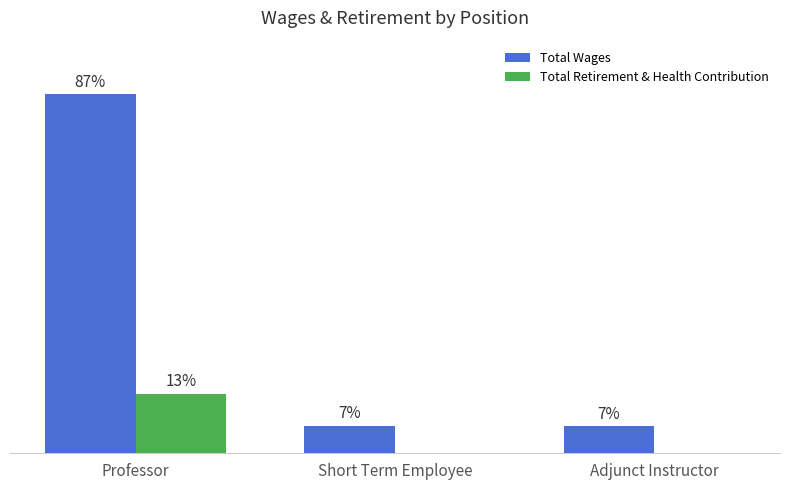

Which series changed the most between Professor and Adjunct Instructor?

Total Wages